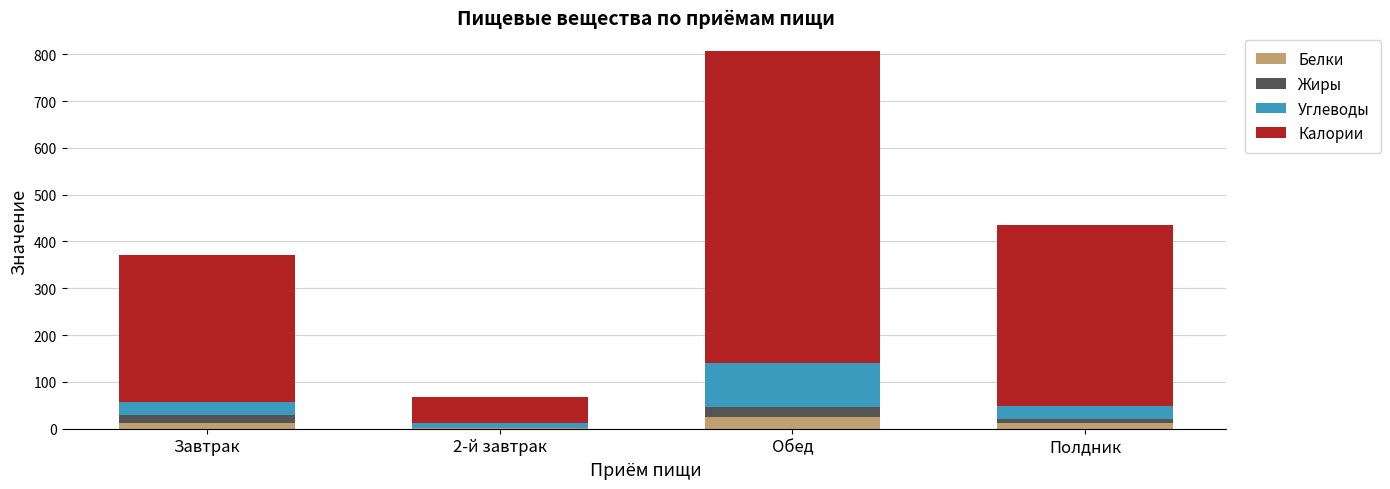

At which category is the sum across all series the highest?

Обед